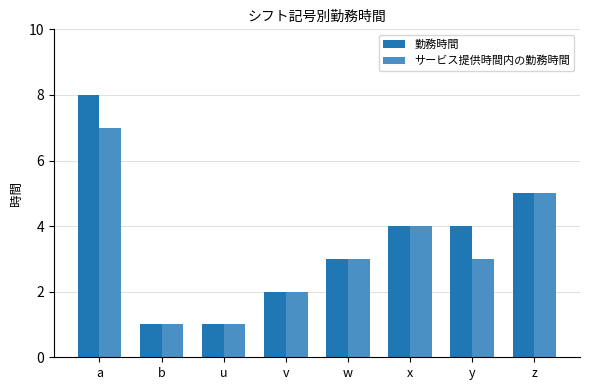

Reading left to right, what are all the values shown in this chart?

勤務時間: a=8	b=1	u=1	v=2	w=3	x=4	y=4	z=5
サービス提供時間内の勤務時間: a=7	b=1	u=1	v=2	w=3	x=4	y=3	z=5